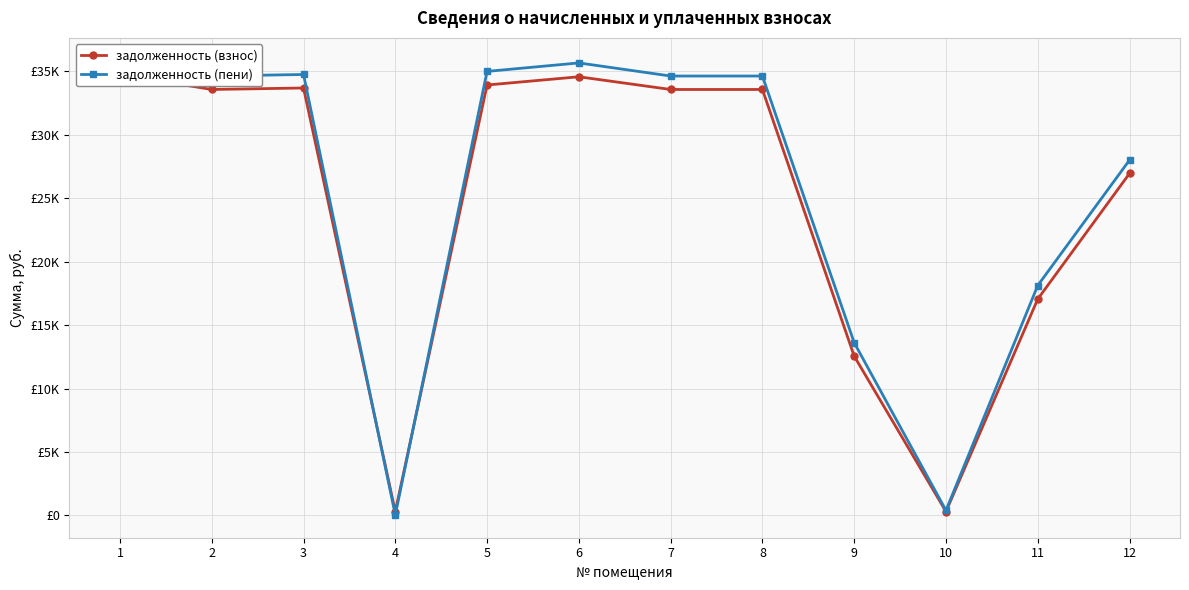

True or false: задолженность (пени) has a value of 15734.0 at 8.

False